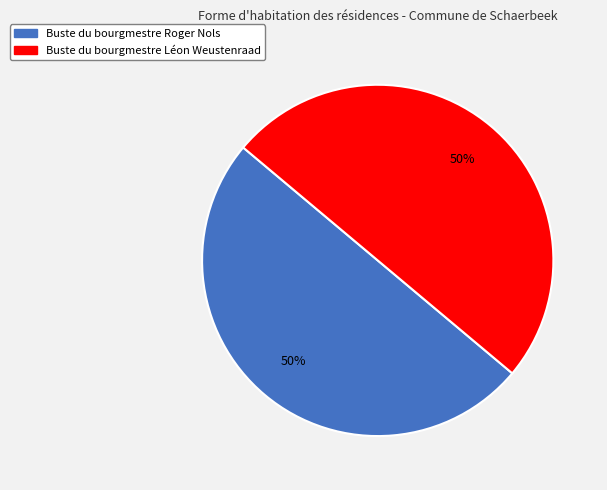

To the nearest percent, what is the average slice percentage?

50%